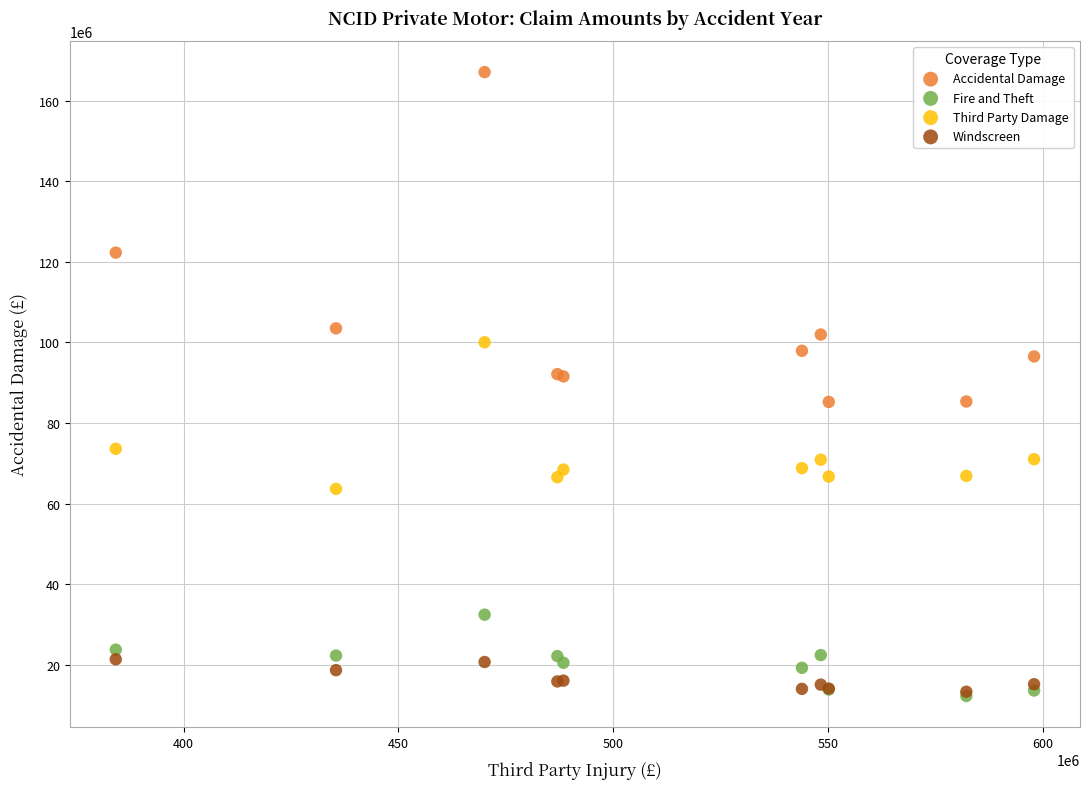

In the Accidental Damage series, what Y value is closest to 126186767?

122313767.4